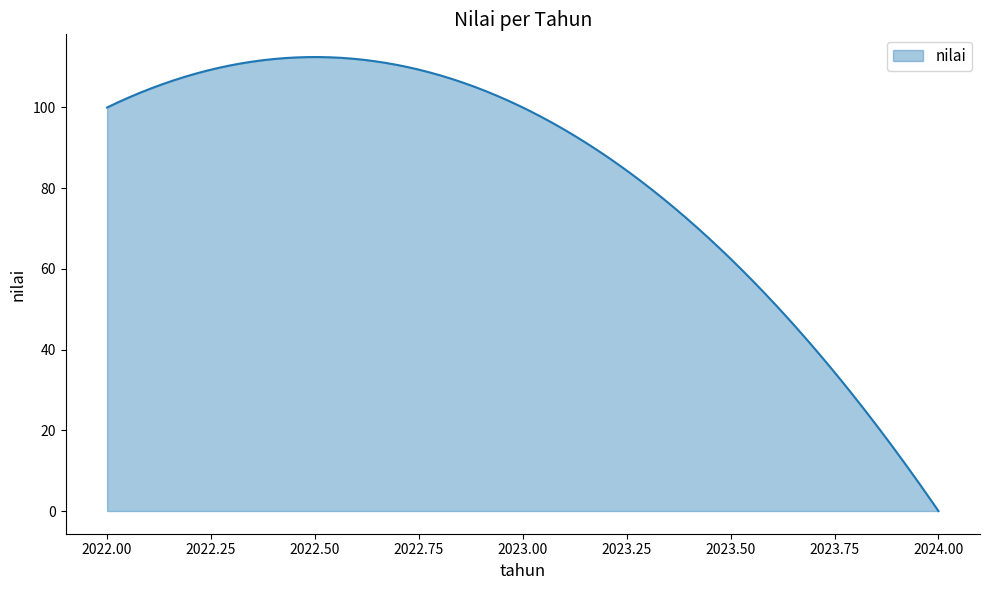

What is the average value?

83.2